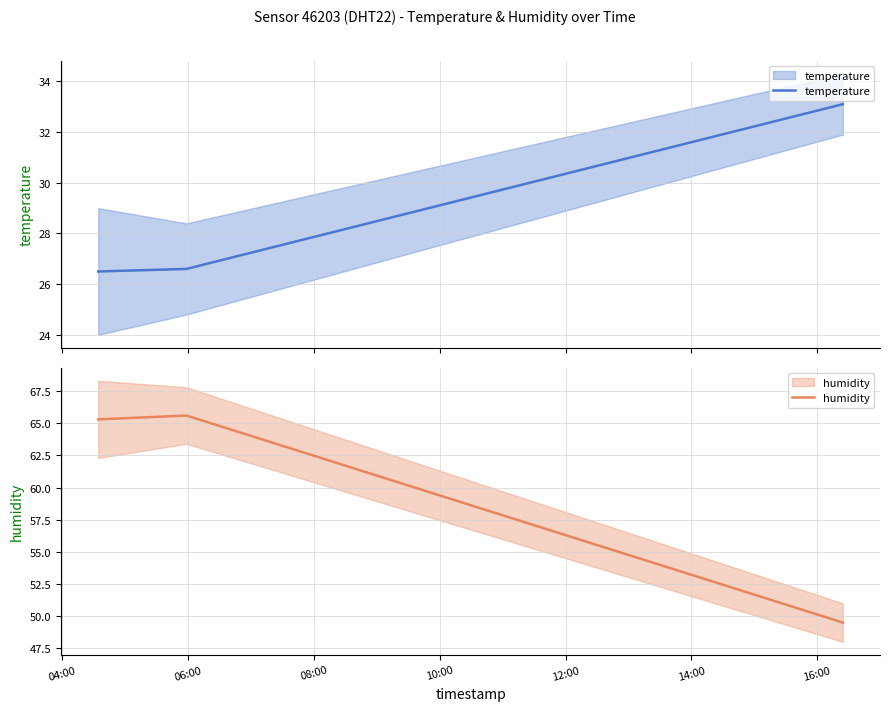

The temperature series shows 47.8 at 06:00. True or false?

False